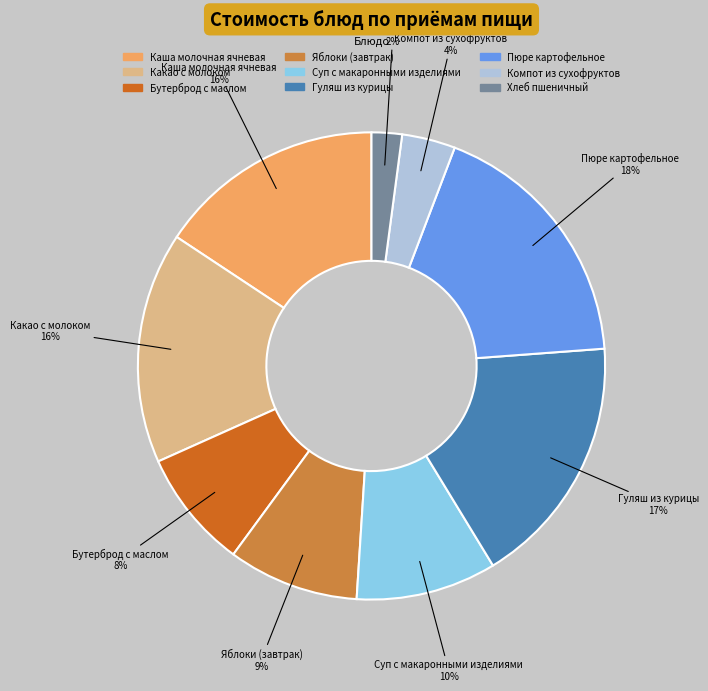

What is the ratio of the value at Какао с молоком to the value at Яблоки (завтрак)?

1.8